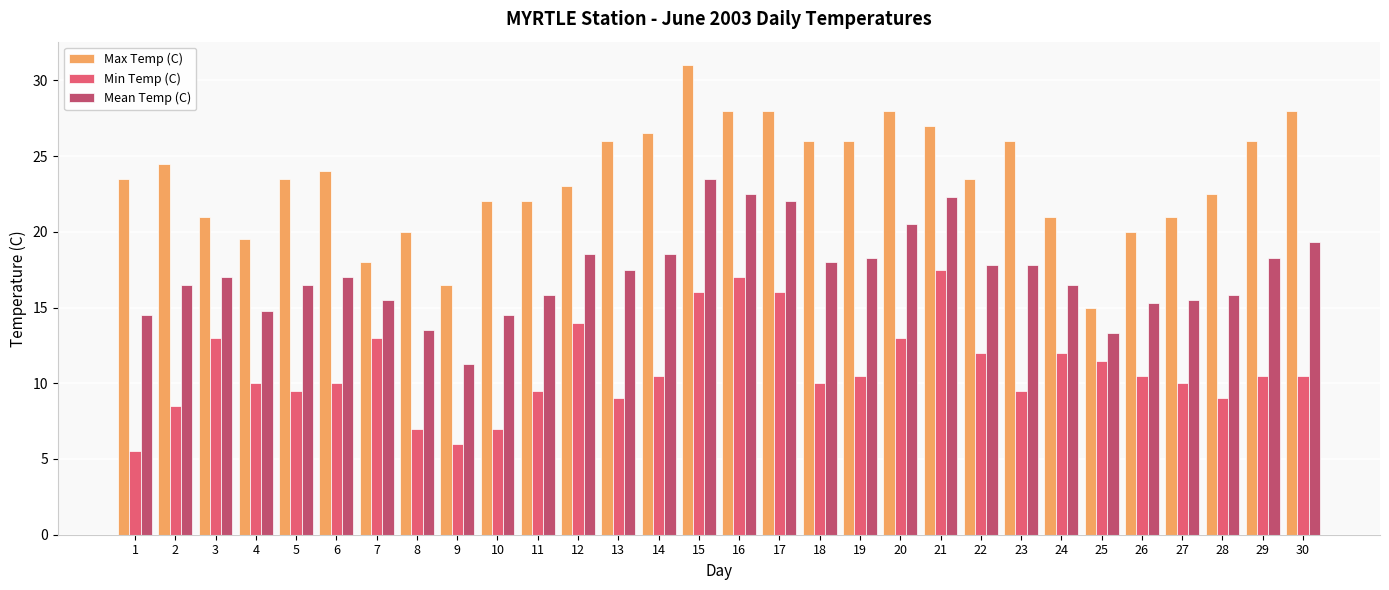

Are the bars horizontal?

No